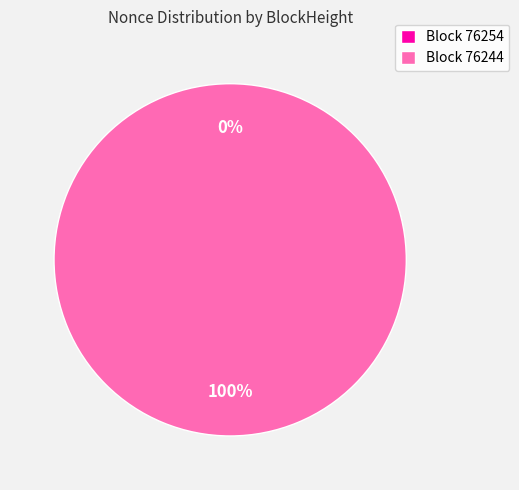

How many segments does this pie chart have?

2